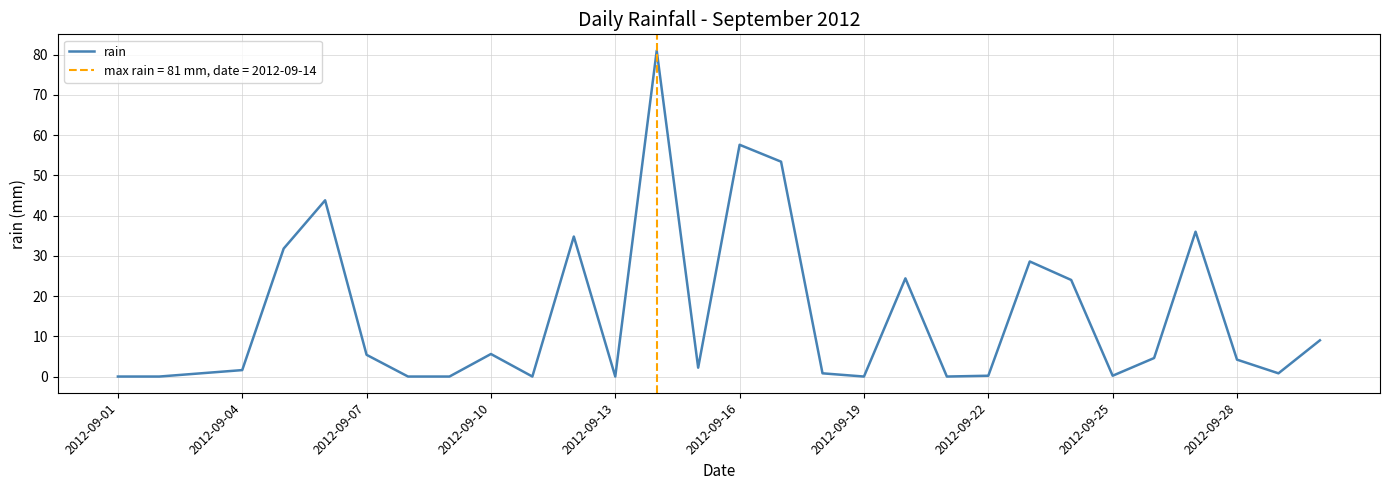

The value at 2012-09-22 is -44.3. True or false?

False